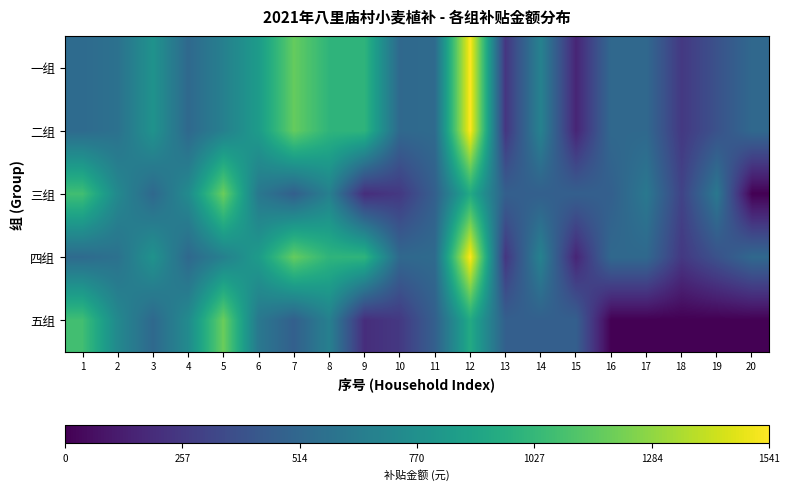

At which category is the sum across all series the highest?

12